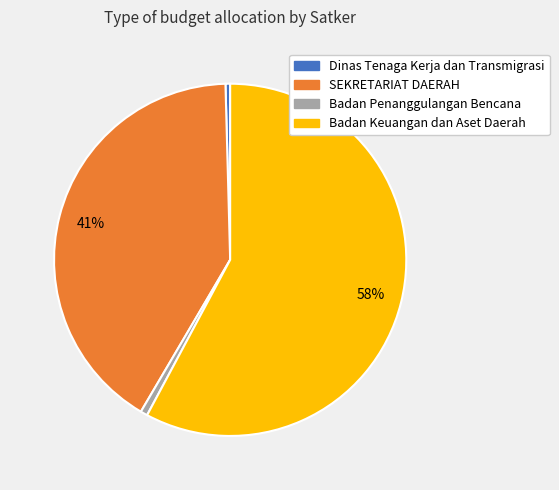

Is the sum of SEKRETARIAT DAERAH and Dinas Tenaga Kerja dan Transmigrasi greater than half?

No